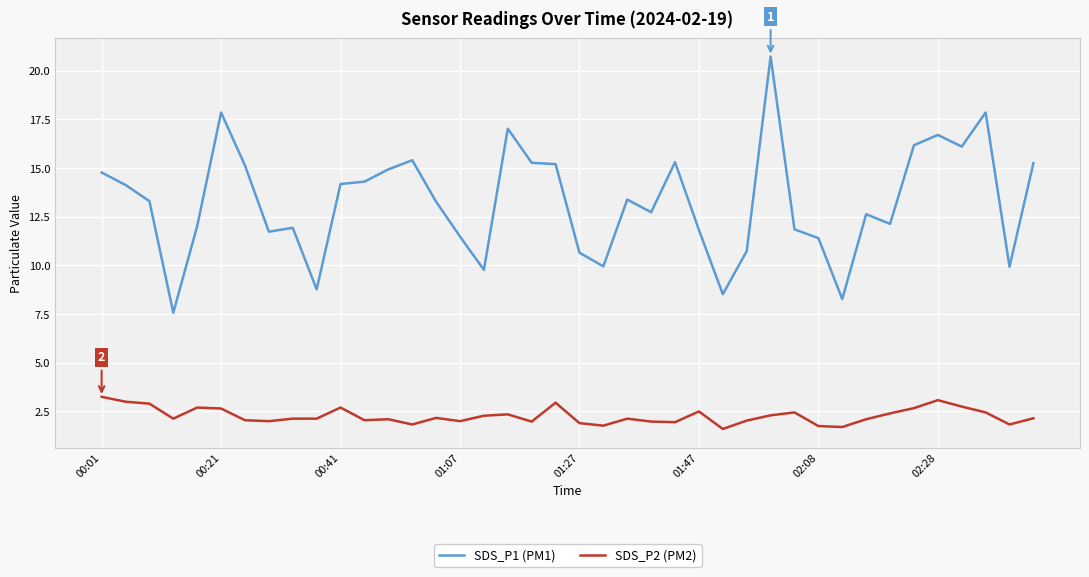

List the series in order of their overall mean, highest first.

SDS_P1 (PM1), SDS_P2 (PM2)